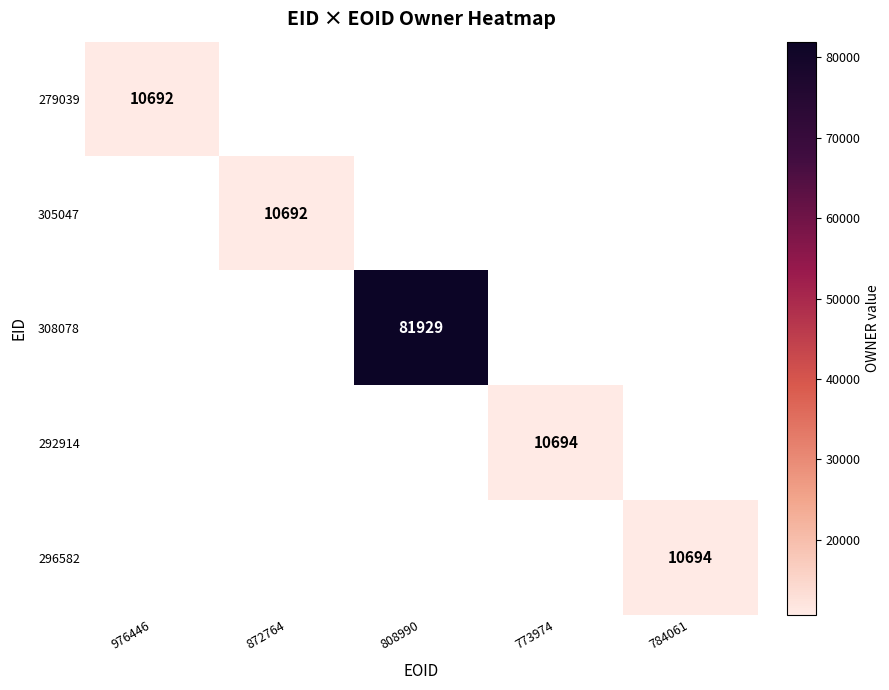

Is it true that 296582 equals 10694 at 784061?

True